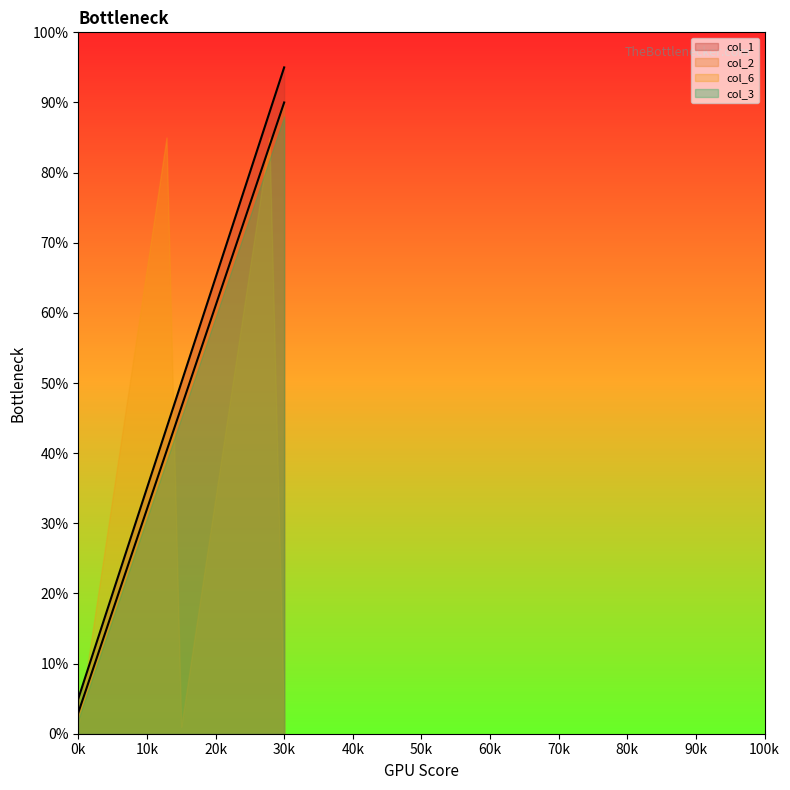

What are all the series names shown in the legend?

col_1, col_2, col_6, col_3